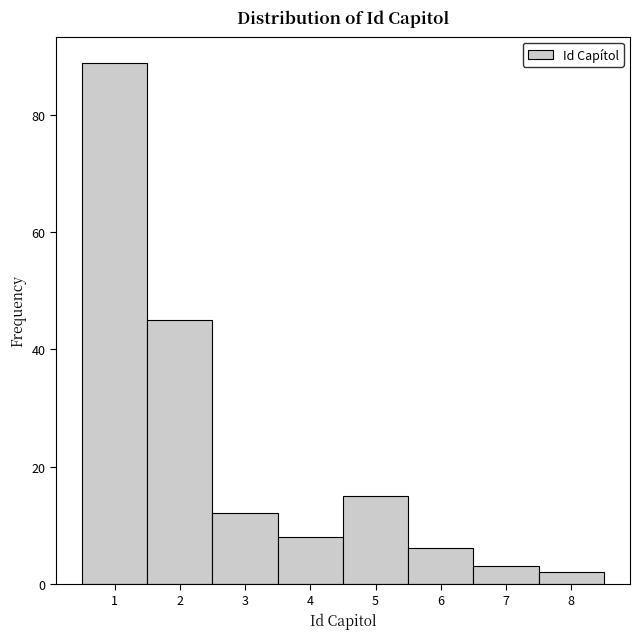

Over which range of the x-axis is the bar tallest?

0.5 to 1.5